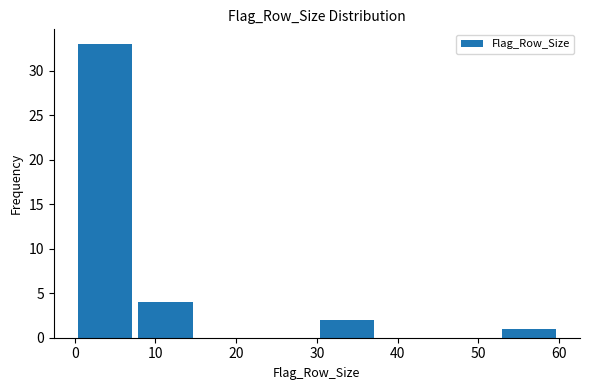

How tall is the bar that spans 52.5 to 60.0 on the x-axis? Neither the bar edges nor the heights are printed on the chart, so give them approximately, as read against the axes.

1